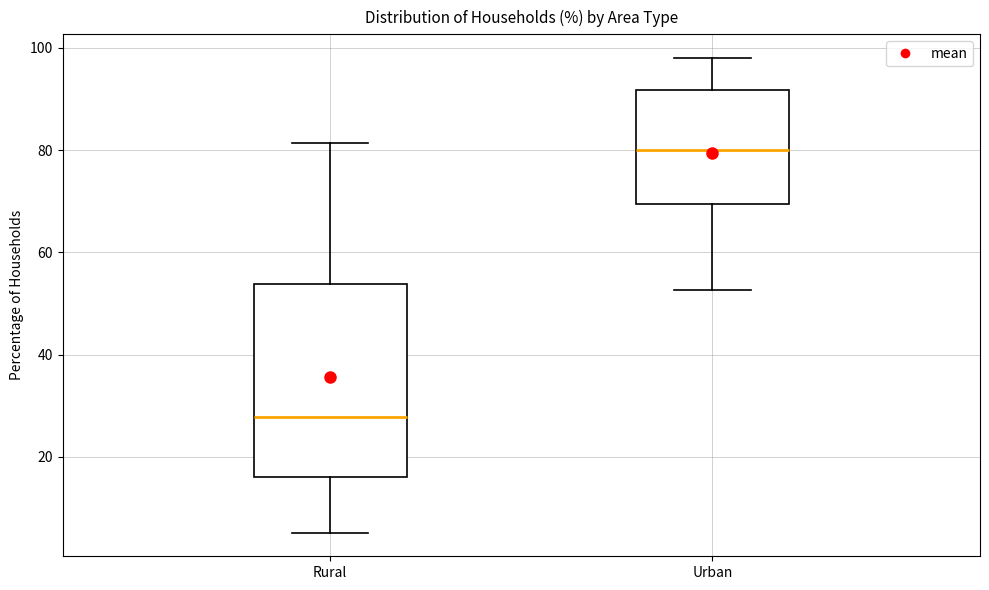

Which box has the lowest median line?

Rural